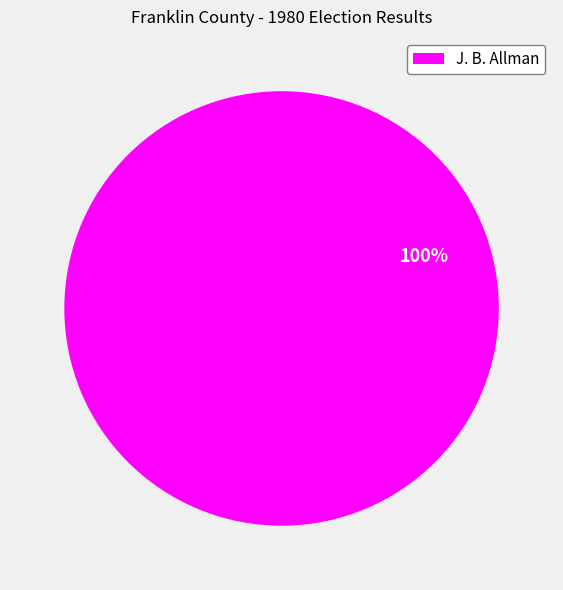

Is there a majority slice in this chart?

Yes